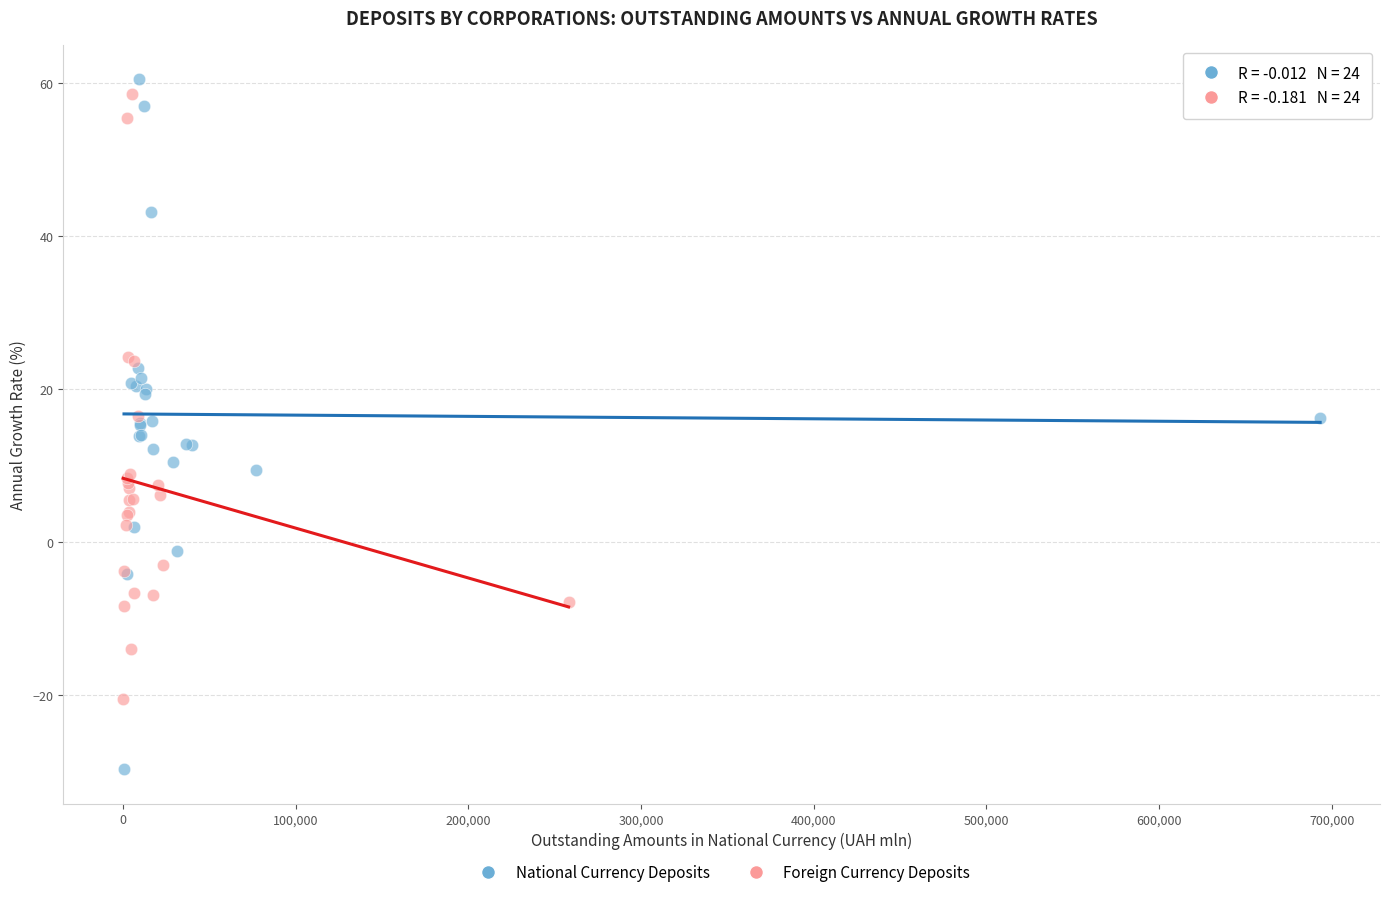

What are all the series names shown in the legend?

National Currency Deposits, Foreign Currency Deposits